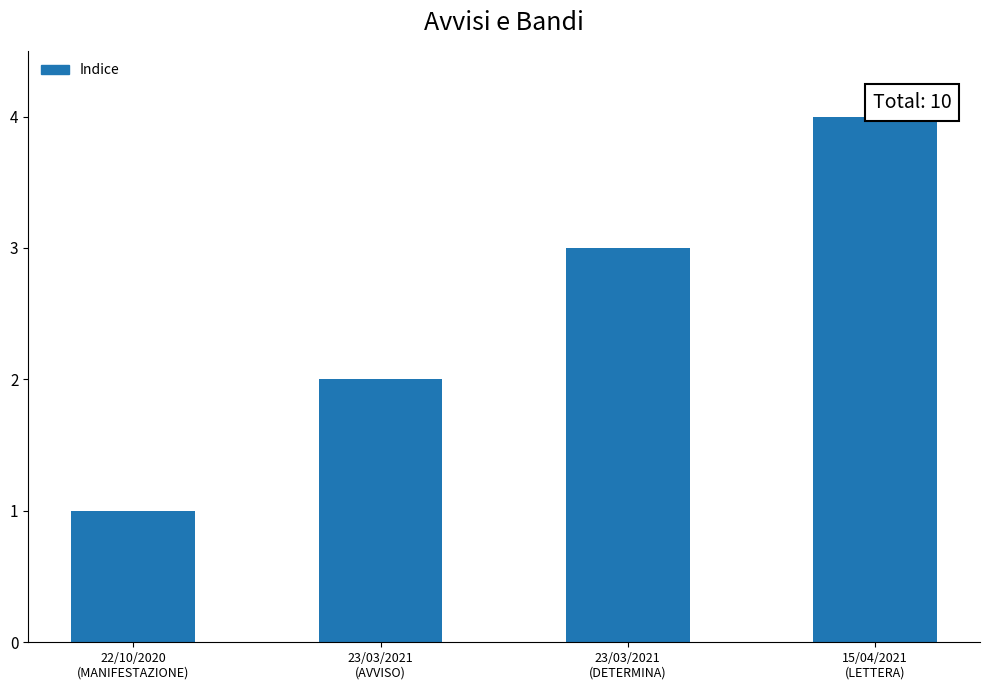

What is the label of the 3rd bar from the right?

23/03/2021
(AVVISO)